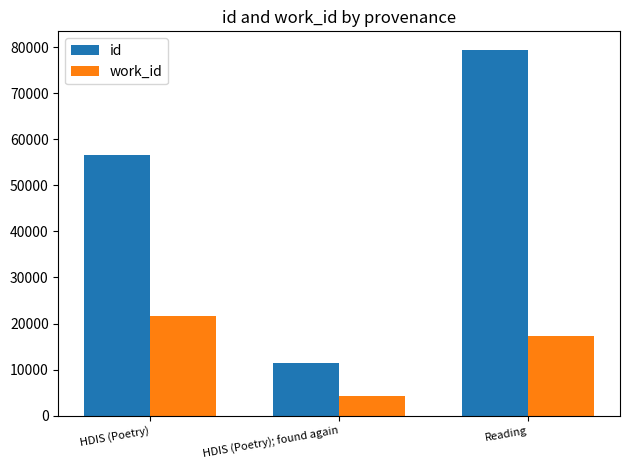

List the series in order of their peak value, highest first.

id, work_id